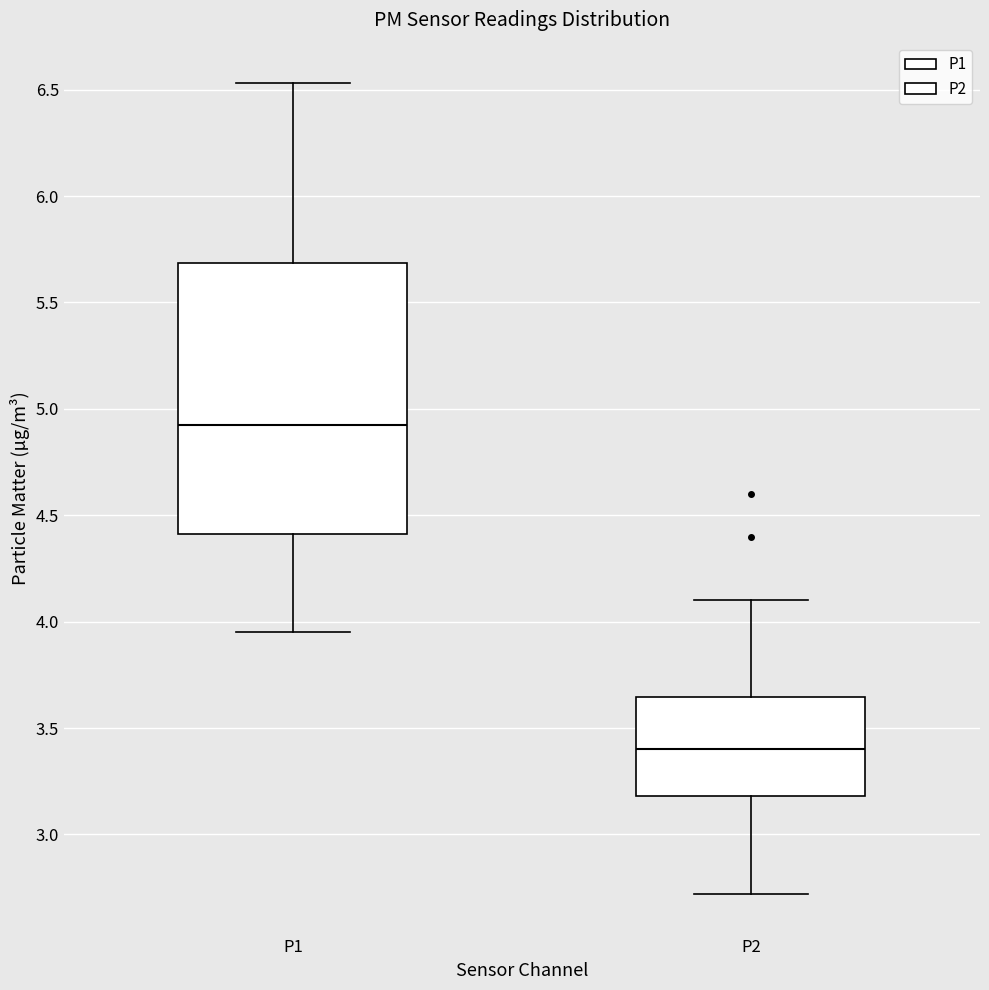

Which box has the lowest median line?

P2